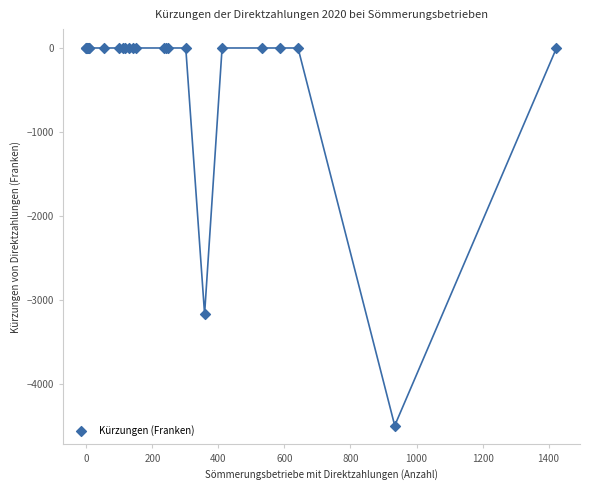

What Y value in the scatter plot is closest to -2249?

-3169.0